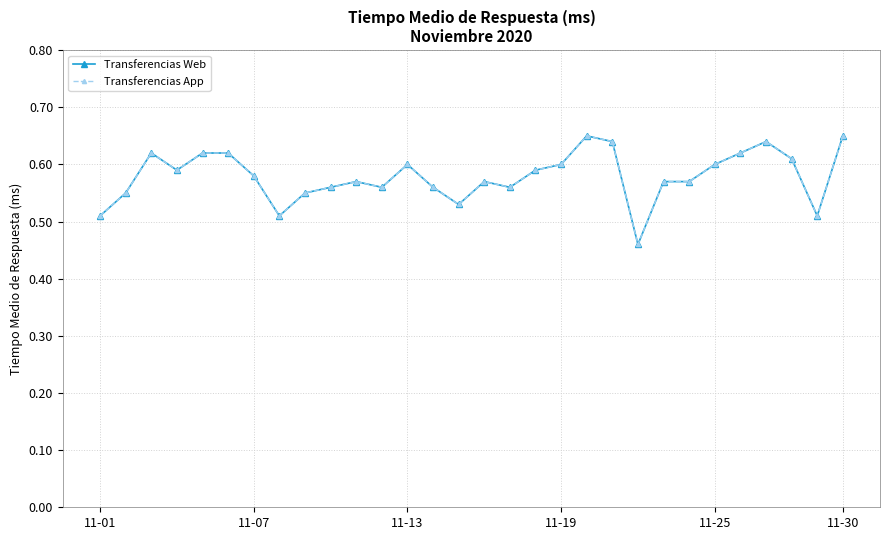

What is the maximum value shown in the chart?

0.7